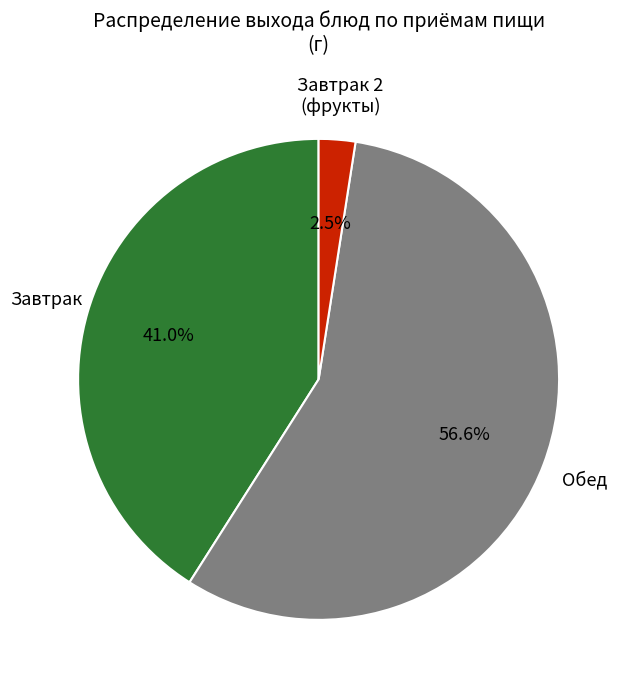

Is there any slice that represents more than half of the pie?

Yes